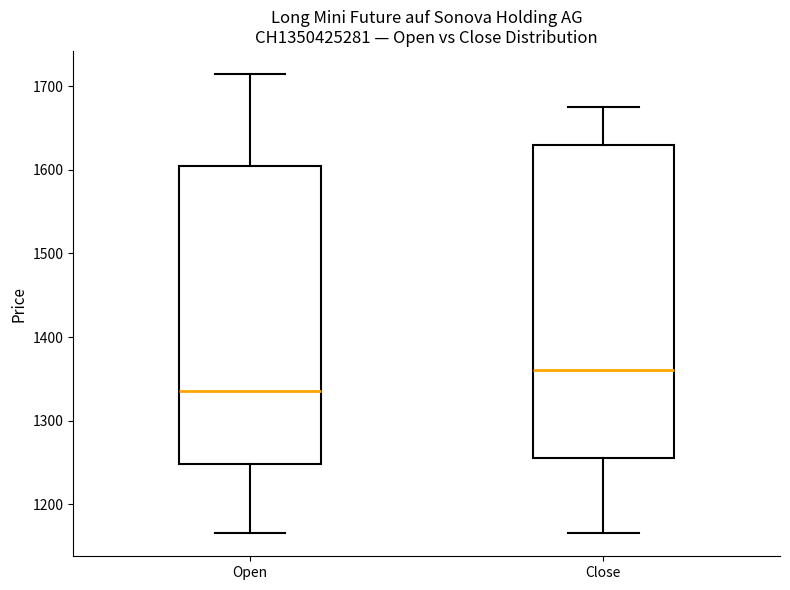

Reading left to right, read every box against the y-axis: the position of its median line, the range the box covers, and the ends of its whiskers. The values are not printed on the chart, so give them approximately, as read against the axis.

Open: median 1340, box 1250 to 1610, whiskers 1170 to 1720
Close: median 1360, box 1260 to 1630, whiskers 1170 to 1680